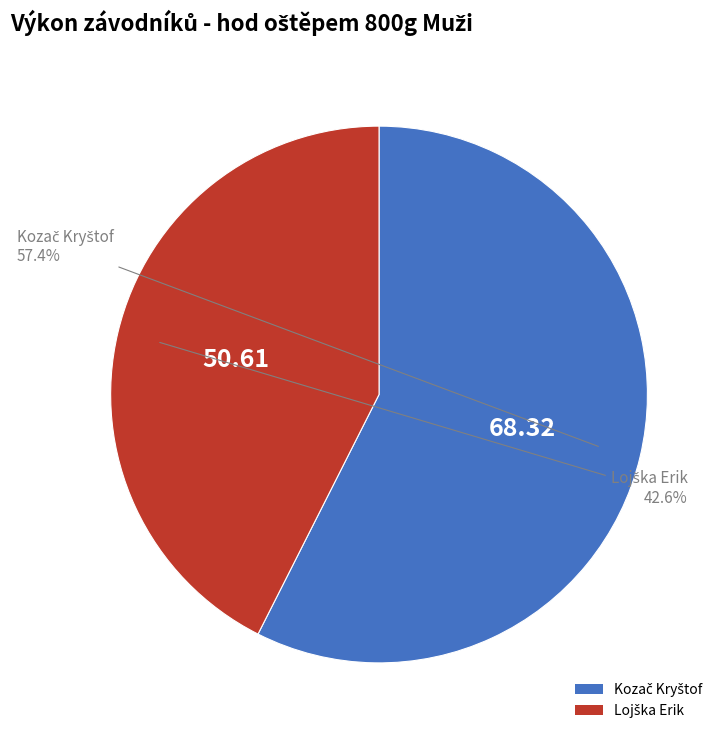

Is there a majority slice in this chart?

Yes